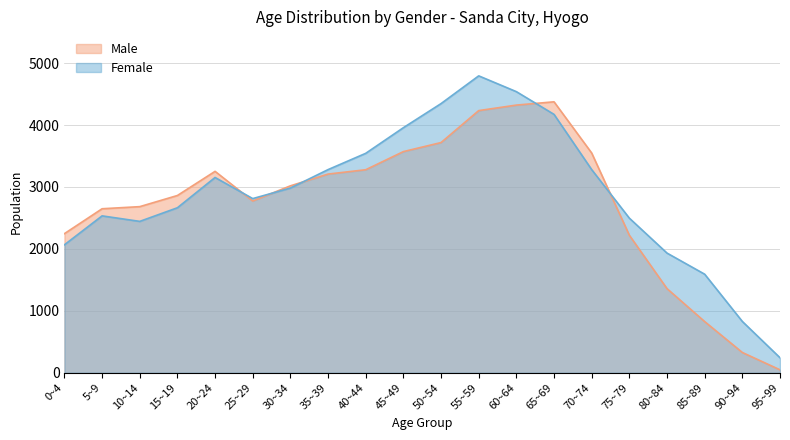

What is the spread (max minus min) of values at 35~39?

72